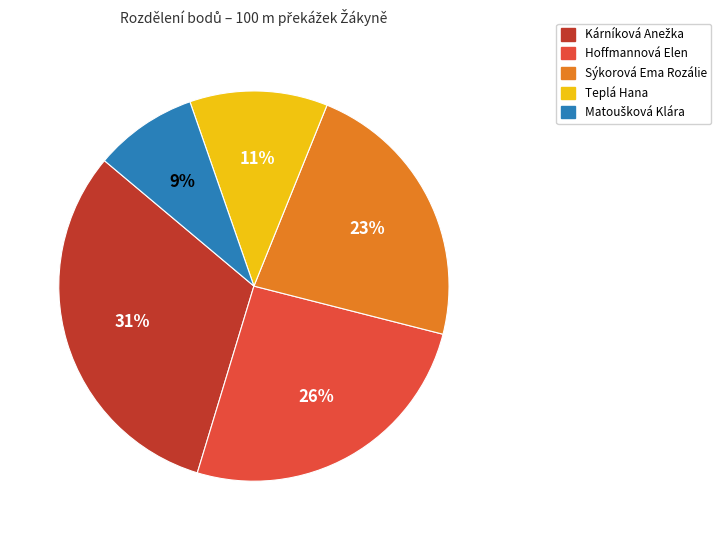

The Sýkorová Ema Rozálie slice represents 23% of the pie. True or false?

True